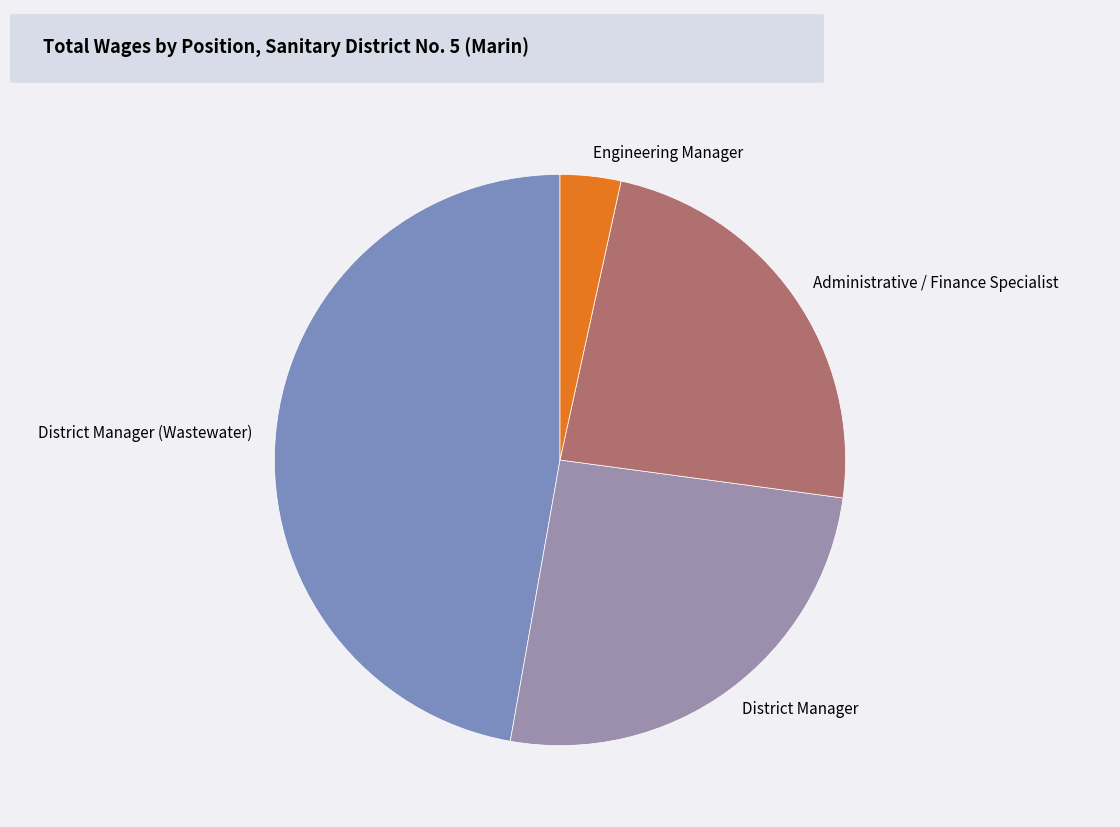

Is there any slice that represents more than half of the pie?

No